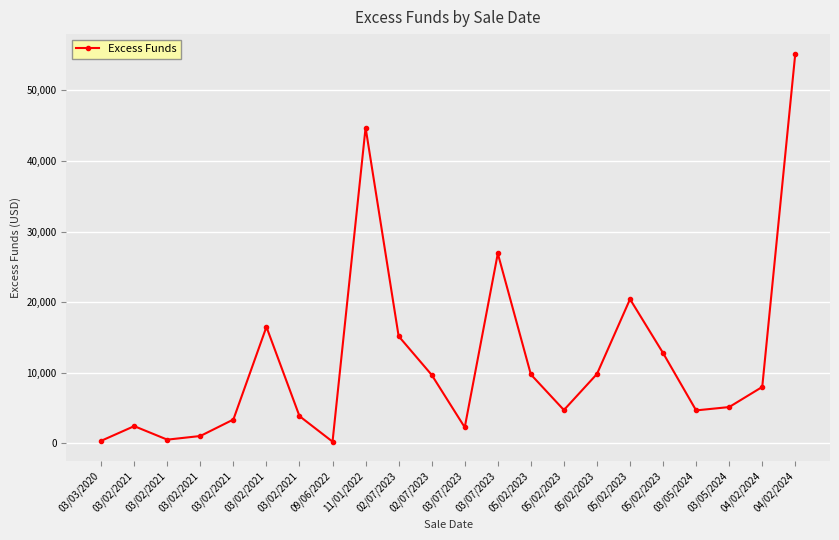

How many points are lower than both their immediate neighbors (excluding endpoints)?

5